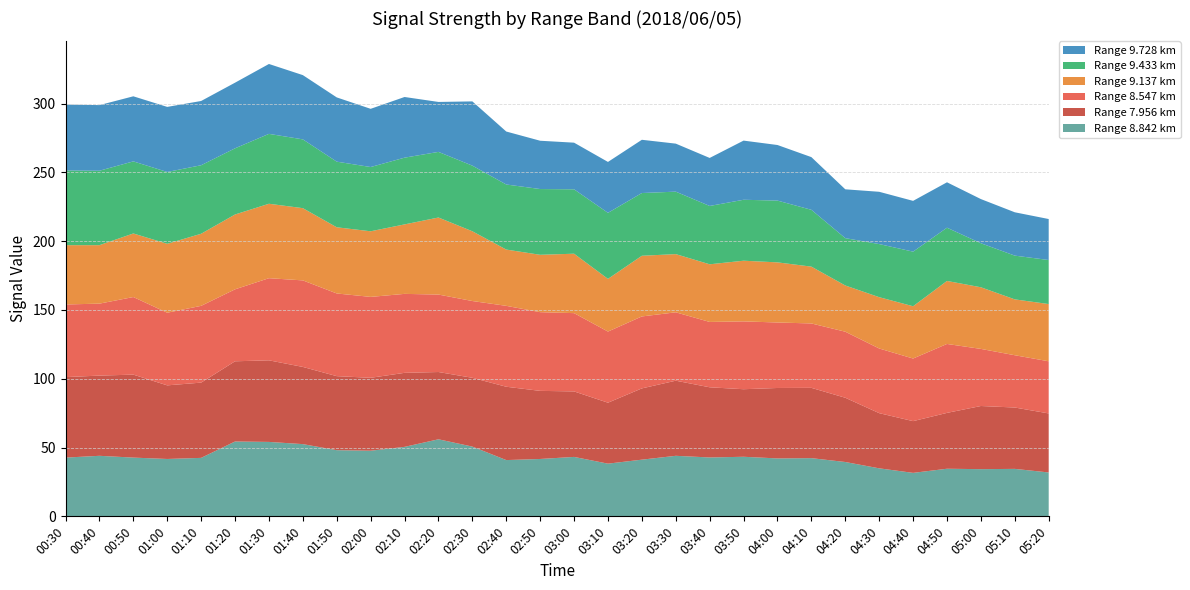

Reading right to left, transcribe all the data shown in this chart.

8.842: 31.9	34.5	34.3	34.6	31.6	34.9	39.5	42.3	42.1	43.3	42.8	44.0	41.2	38.3	43.2	41.7	40.9	50.7	56.0	50.5	47.7	48.1	52.5	54.1	54.4	42.5	41.7	42.7	44.0	42.7
7.956: 42.9	44.6	45.9	40.6	37.6	40.1	46.7	51.1	51.2	49.1	51.0	54.6	51.8	44.3	47.6	49.5	53.3	50.0	48.9	53.8	53.0	53.8	56.1	59.3	58.3	54.7	53.5	60.3	58.3	58.5
8.547: 37.9	38.0	41.5	50.1	45.5	47.0	48.0	46.8	47.6	49.3	47.5	49.7	52.3	51.7	56.9	57.2	58.8	55.8	56.3	57.4	58.8	60.1	62.9	59.7	52.3	55.8	52.8	56.4	52.3	52.8
9.137: 41.6	40.6	44.8	45.8	38.0	37.3	33.6	41.3	43.7	44.1	41.9	42.3	44.1	38.3	43.2	41.7	40.9	50.7	56.0	50.5	47.7	48.1	52.5	54.1	54.4	52.4	50.1	46.2	42.5	43.1
9.433: 32.0	31.8	32.0	38.7	39.7	38.6	34.4	41.3	44.9	44.3	42.4	45.4	45.6	48.0	46.8	47.8	47.3	47.7	47.7	48.5	46.7	47.7	50.0	50.8	48.1	49.8	52.2	52.4	54.1	54.3
9.728: 29.8	31.5	32.1	33.0	36.9	38.0	35.5	38.3	40.4	43.0	34.9	34.9	38.7	37.0	33.9	35.1	38.5	46.7	36.3	44.1	42.3	46.7	46.7	50.8	47.7	46.7	47.3	47.3	47.7	47.9